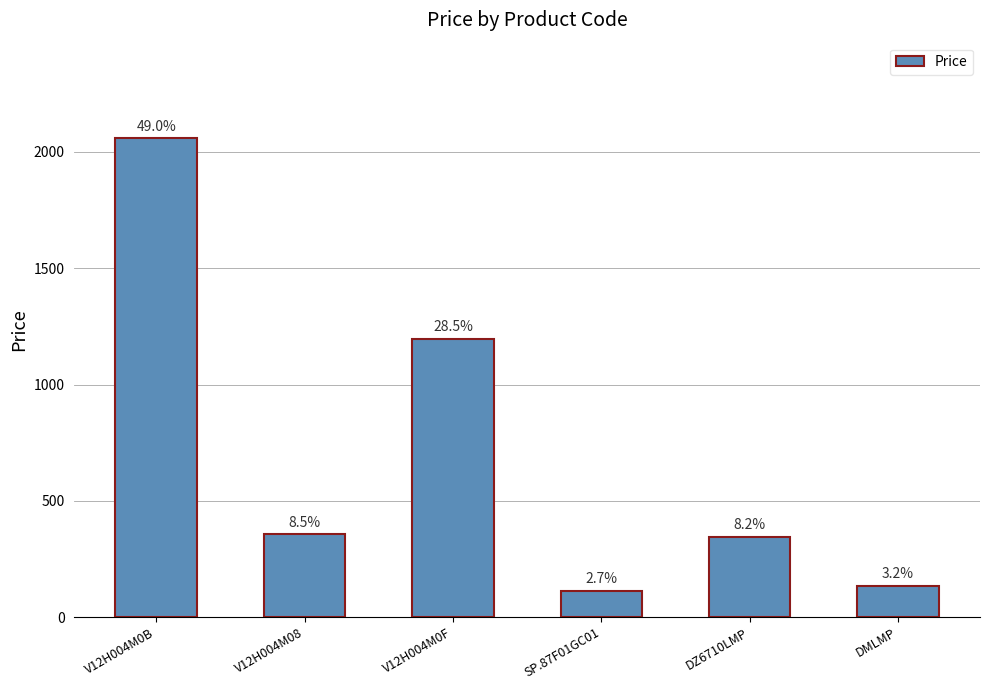

How many bars are there in total?

6